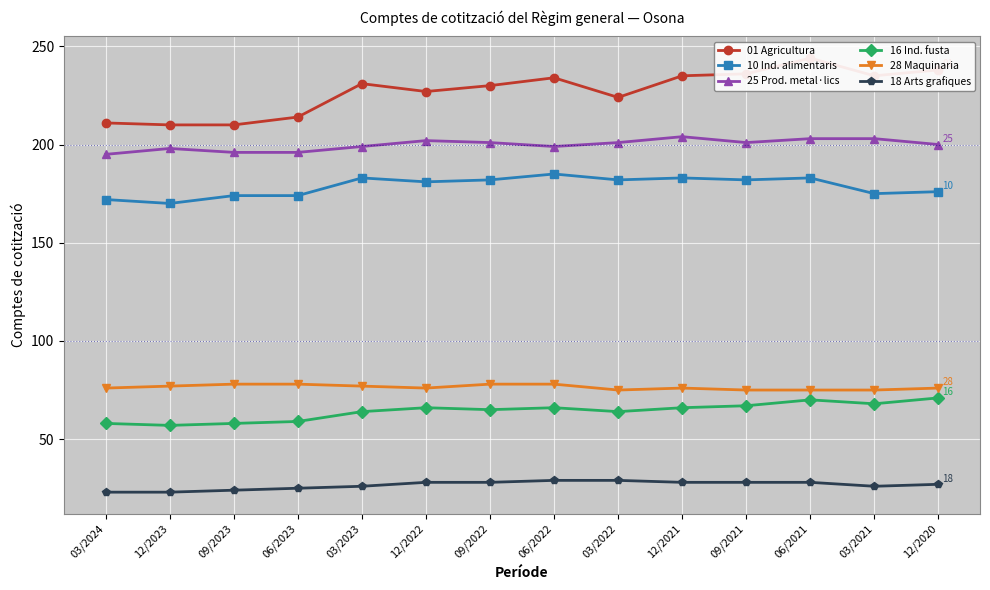

Which category has the highest value across all series?

06/2021